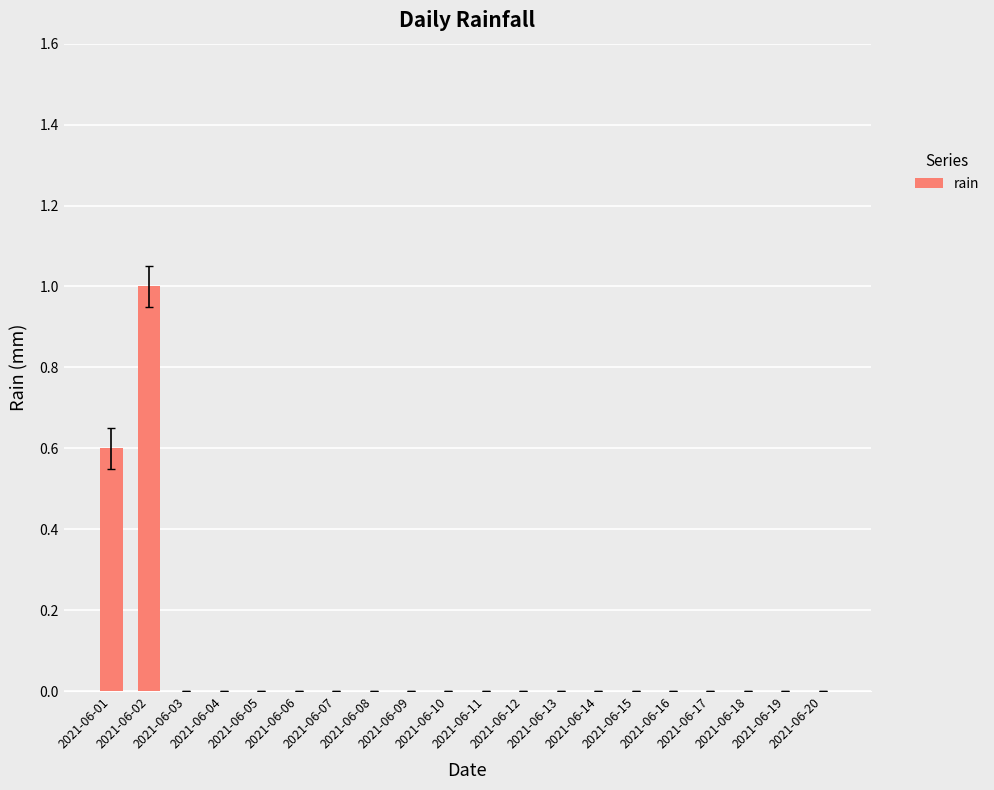

Between 2021-06-05 and 2021-06-02, which is larger?

2021-06-02